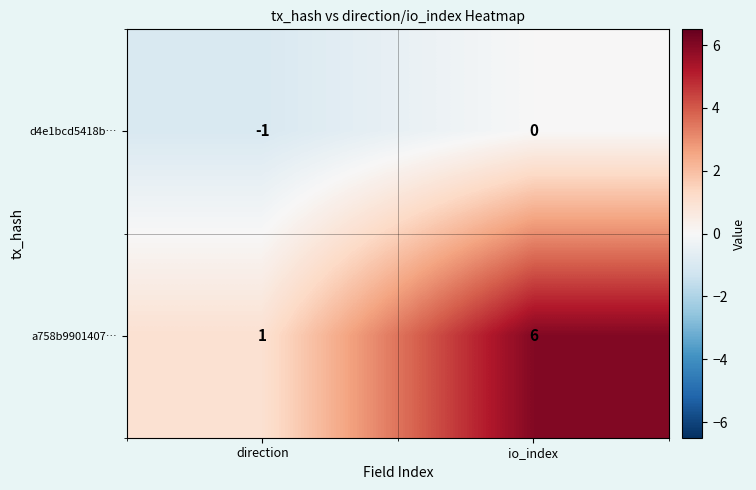

Reading right to left, extract all data points from this chart.

d4e1bcd5418b…: 0	-1
a758b9901407…: 6	1